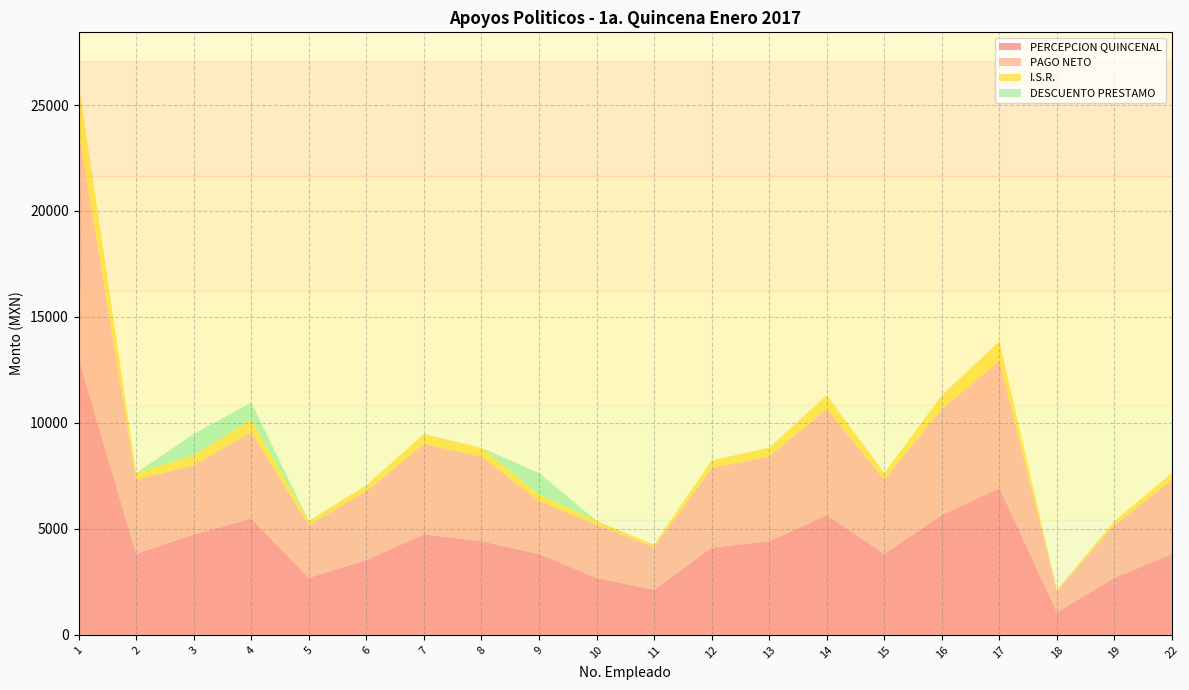

Reading left to right, list all the values displayed in this chart.

PERCEPCION QUINCENAL: 13038.0	3816.0	4737.5	5482.5	2687.0	3528.5	4737.5	4413.5	3816.0	2687.0	2126.0	4113.5	4413.5	5653.0	3816.0	5653.0	6925.0	1056.5	2687.0	3816.0
PAGO NETO: 10750.0	3500.0	3266.0	4066.0	2500.0	3250.0	4266.0	4000.0	2500.0	2500.0	2000.0	3750.0	4000.0	5000.0	3500.0	5000.0	6000.0	1000.0	2500.0	3500.0
I.S.R.: 2288.0	316.0	471.5	616.5	187.0	278.5	471.5	413.5	316.0	187.0	126.0	363.5	413.5	653.0	316.0	653.0	925.0	56.5	187.0	316.0
DESCUENTO PRESTAMO: 0.0	0.0	1000.0	800.0	0.0	0.0	0.0	0.0	1000.0	0.0	0.0	0.0	0.0	0.0	0.0	0.0	0.0	0.0	0.0	0.0